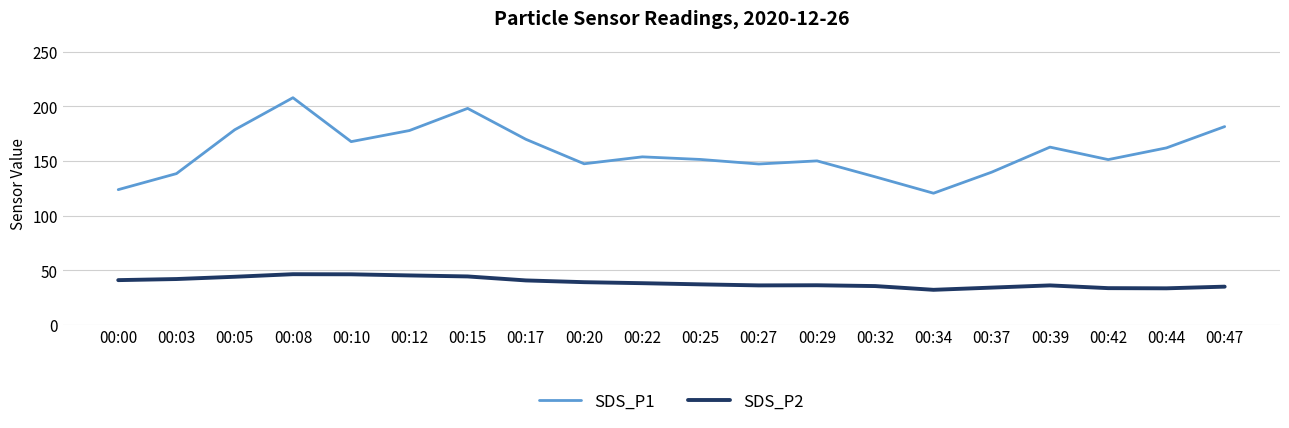

What is the difference between the SDS_P1 values at 00:03 and 00:47?

43.0